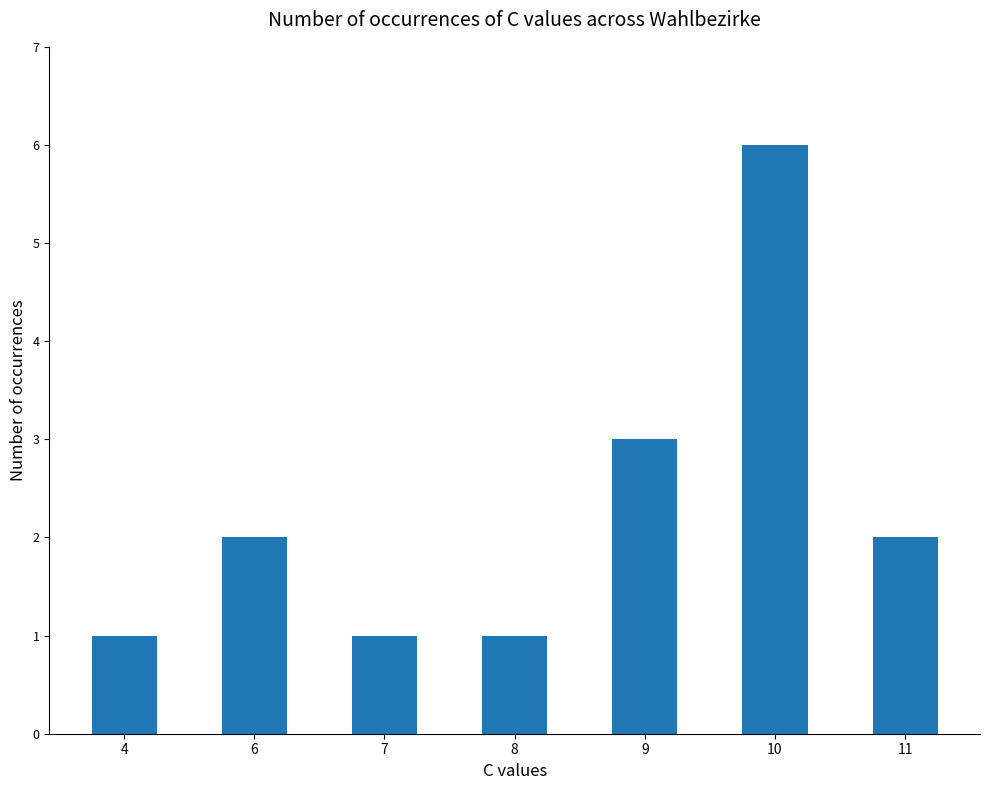

Which label corresponds to the largest value in the chart?

10